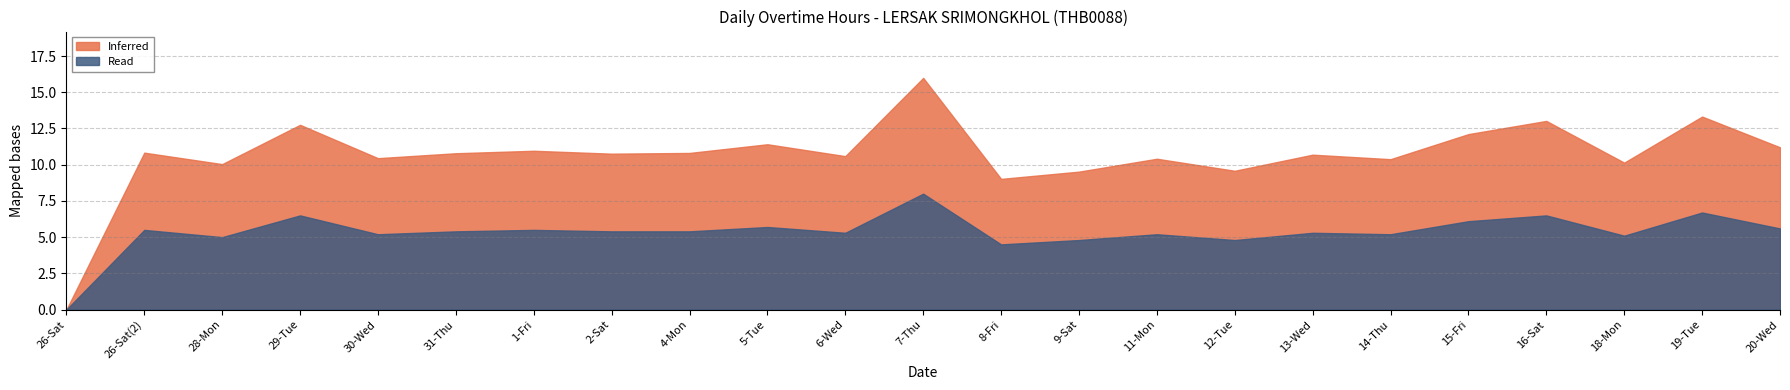

Rank the series by their maximum value, from highest to lowest.

Inferred, Read